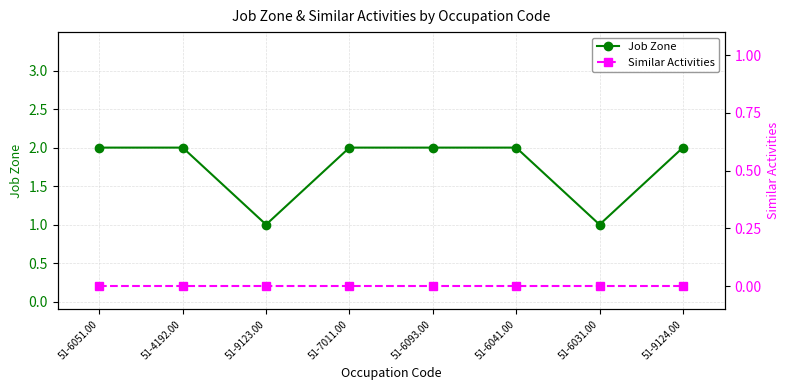

At which label is Job Zone closest to 1?

51-9123.00